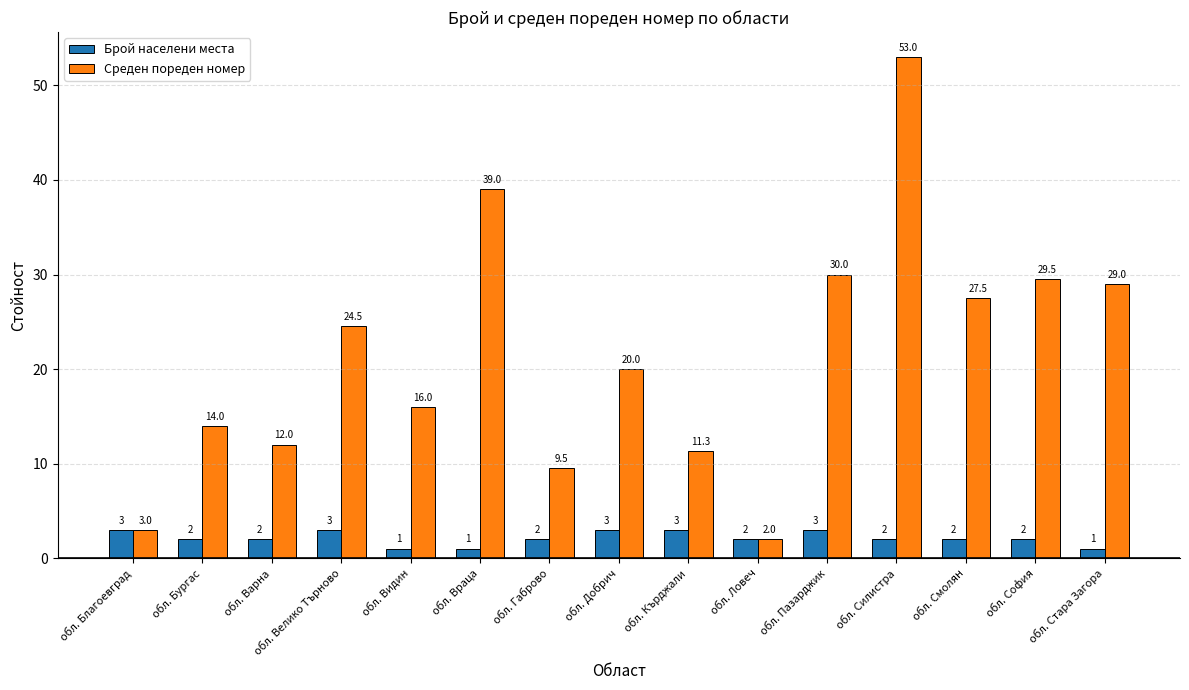

Which category has the lowest value in the Среден пореден номер series?

обл. Ловеч